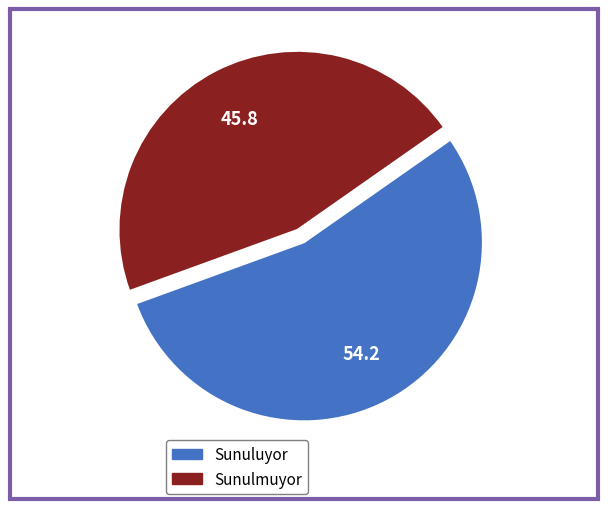

Count the number of slices in the pie.

2